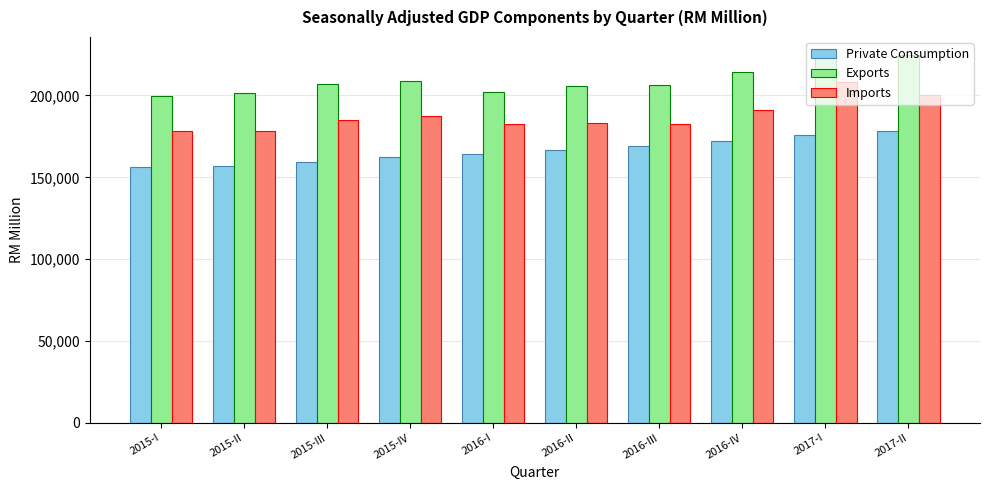

How many bars are there in each group?

3